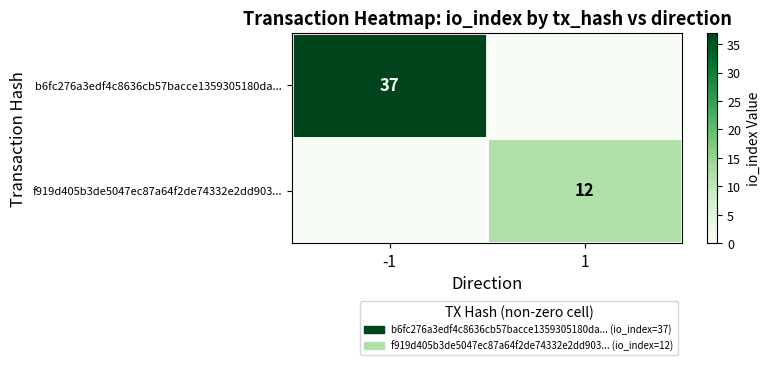

Is it true that f919d405b3de5047ec87a64f2de74332e2dd903... equals 12 at 1?

True